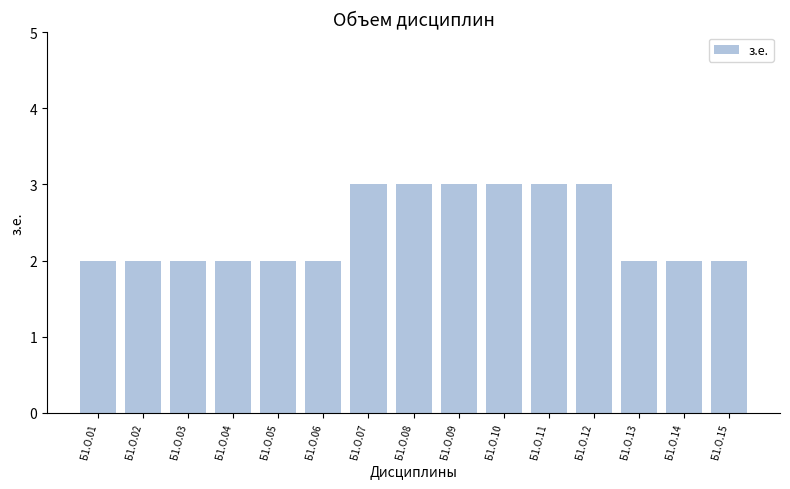

What is the minimum value shown in the chart?

2